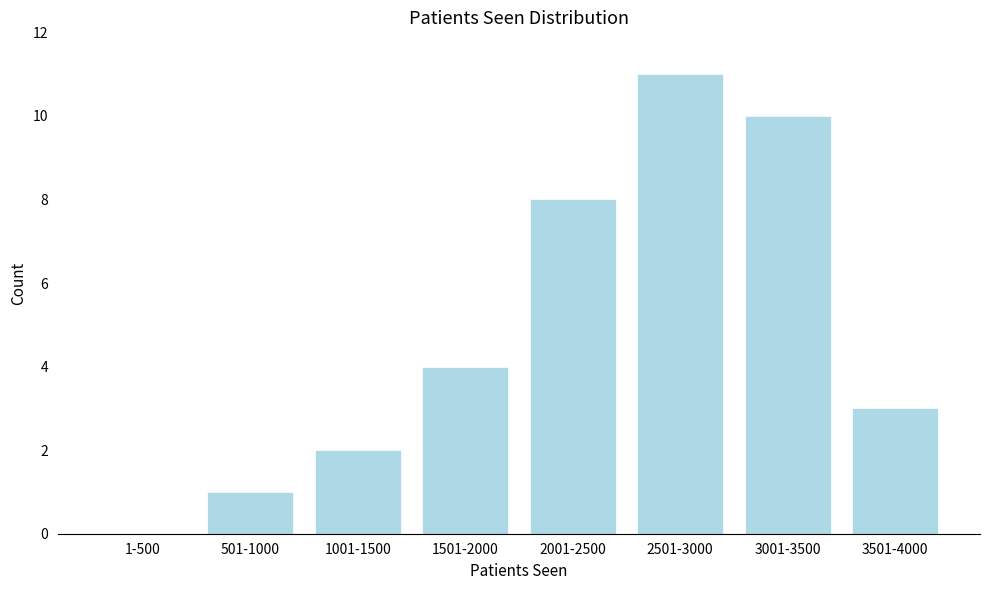

Reading left to right, list all the values displayed in this chart.

1-500=0	501-1000=1	1001-1500=2	1501-2000=4	2001-2500=8	2501-3000=11	3001-3500=10	3501-4000=3